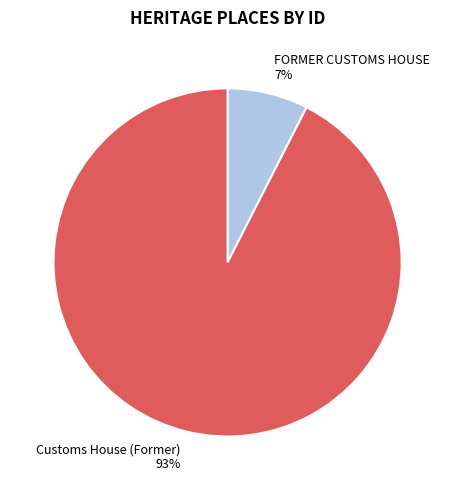

How many segments does this pie chart have?

2